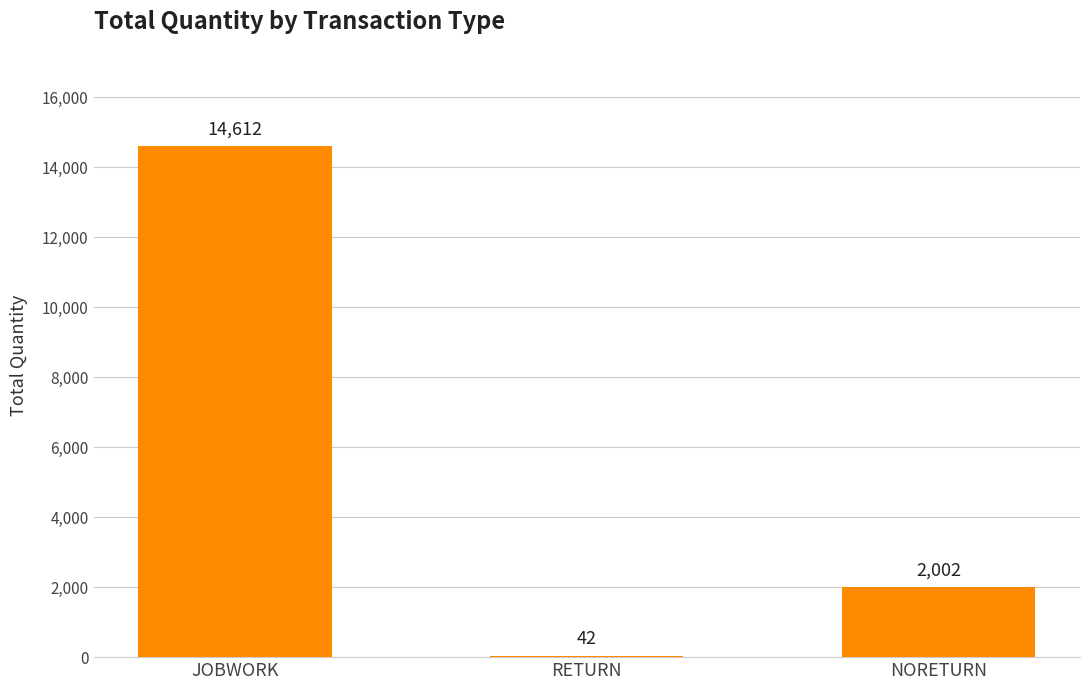

The value at NORETURN is 2936. True or false?

False